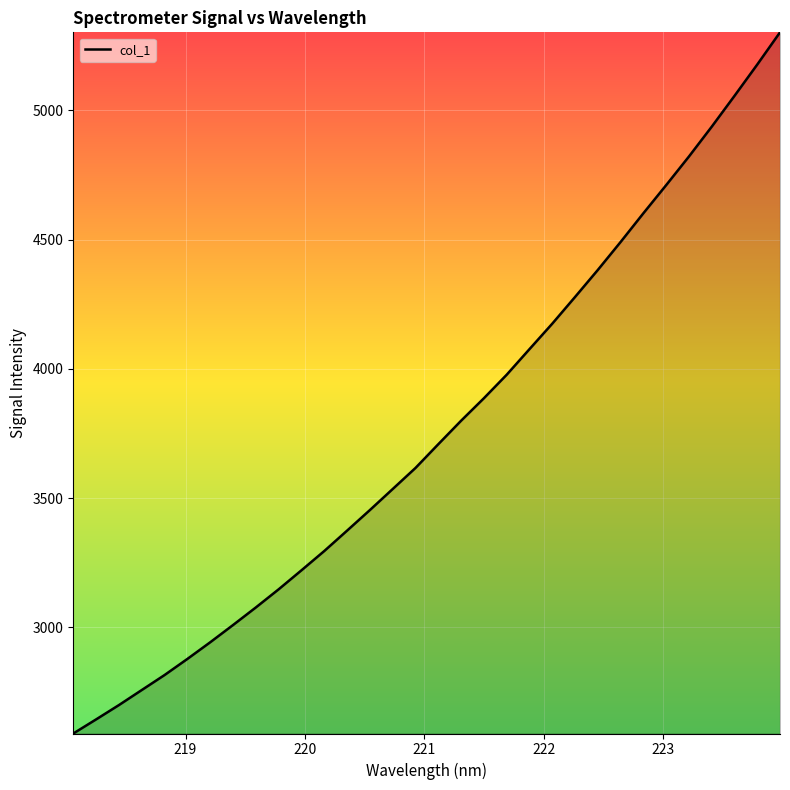

What is the minimum value shown in the chart?

2588.9